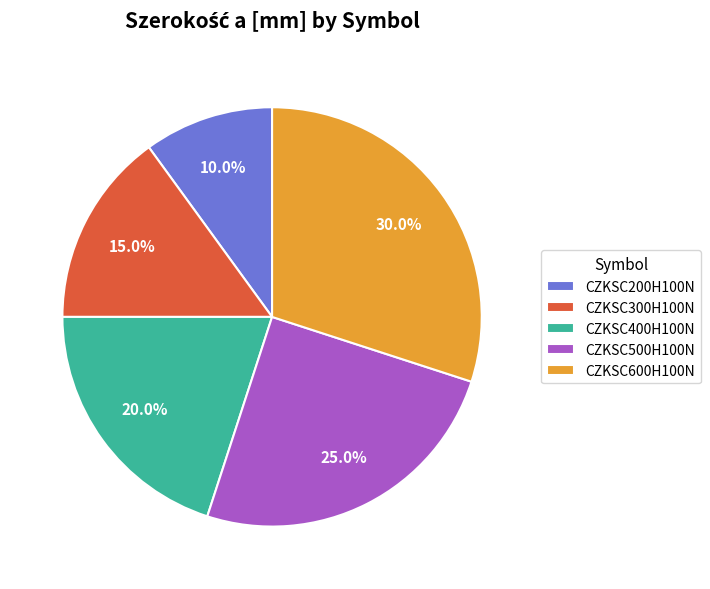

To the nearest percent, what percentage of the pie is CZKSC400H100N?

20%